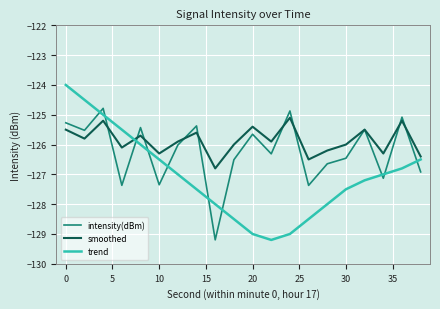

Count the number of categories in the chart.

20